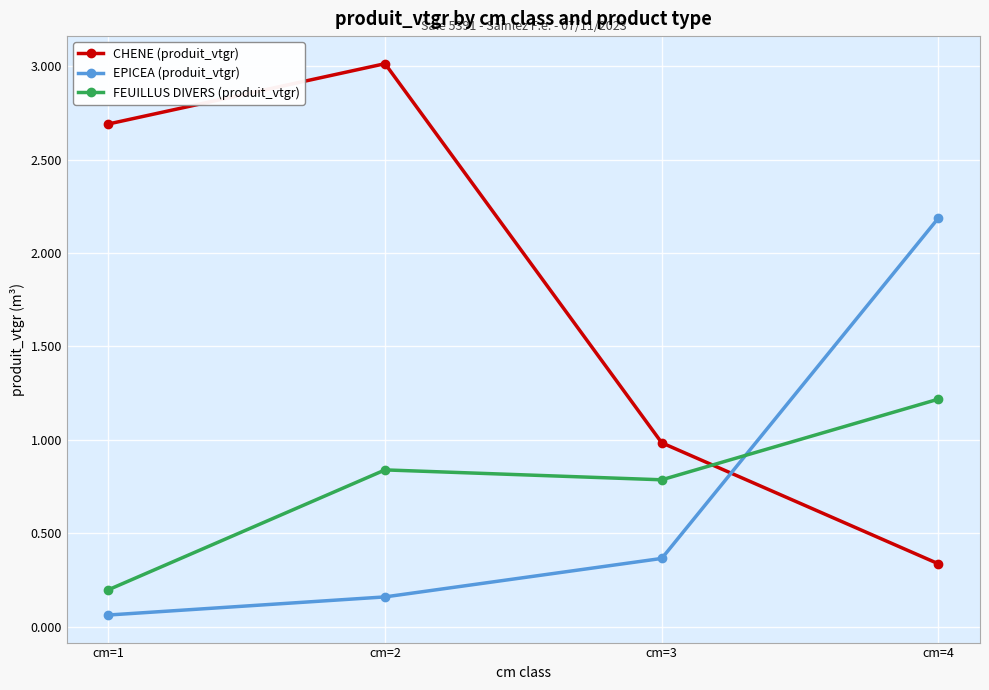

The value of FEUILLUS DIVERS (produit_vtgr) at cm=3 is 0.8. True or false?

True